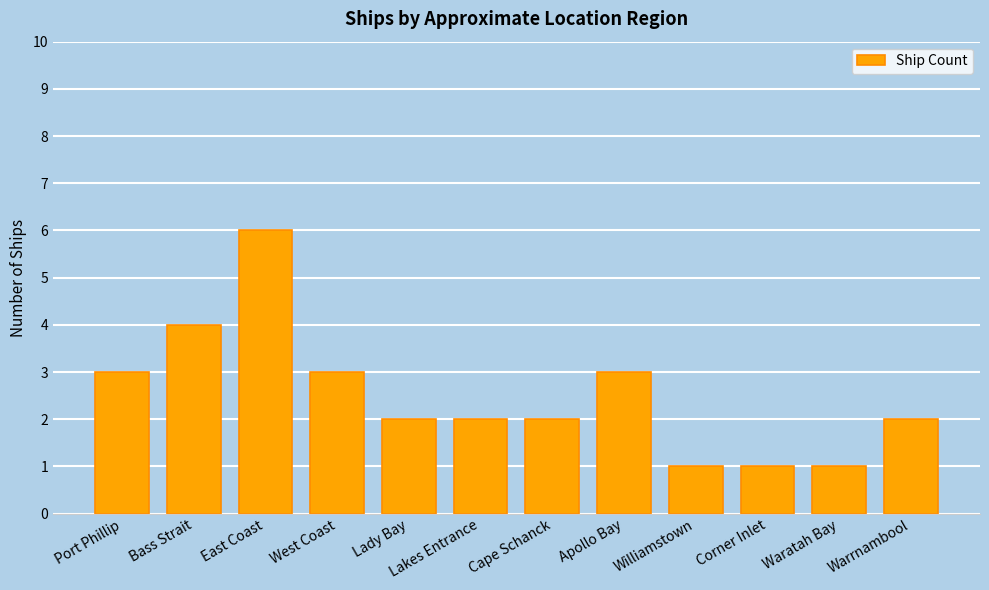

Between East Coast and Cape Schanck, which is larger?

East Coast